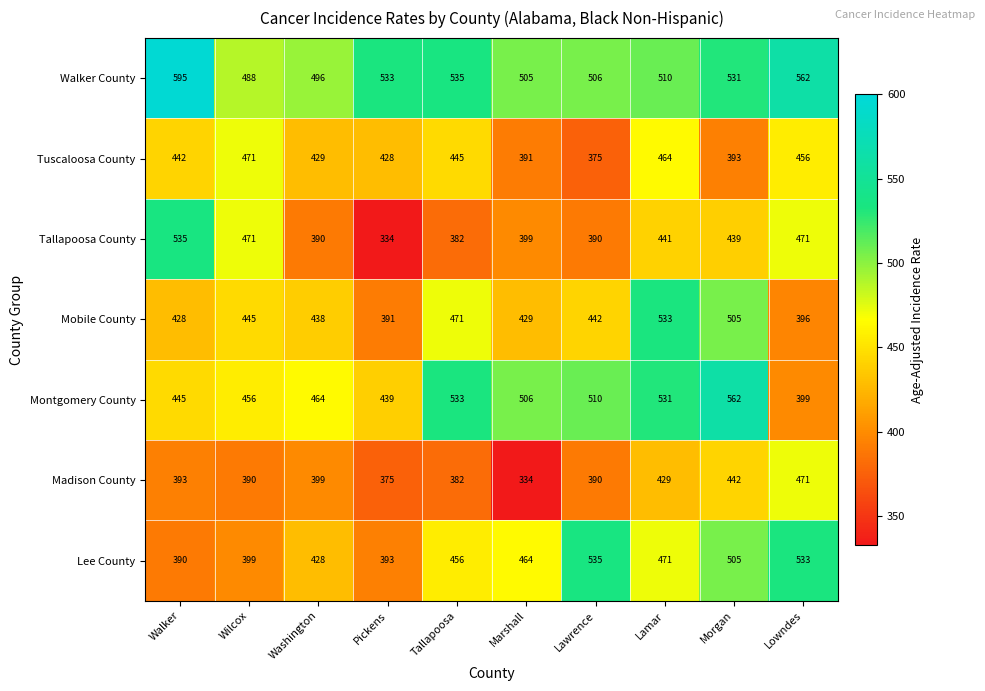

At which label is Madison County closest to 402?

Washington